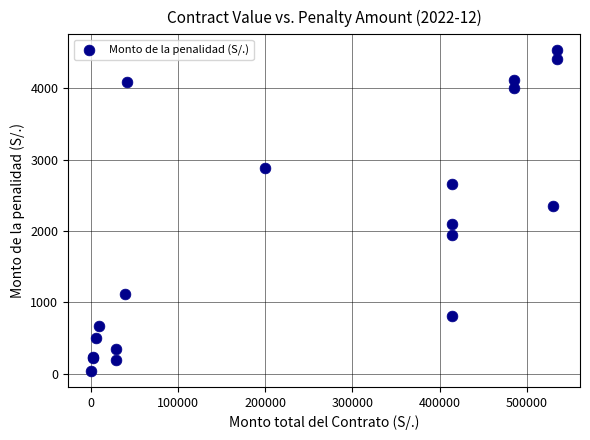

What Y value in the scatter plot is closest to 2283?

2348.1